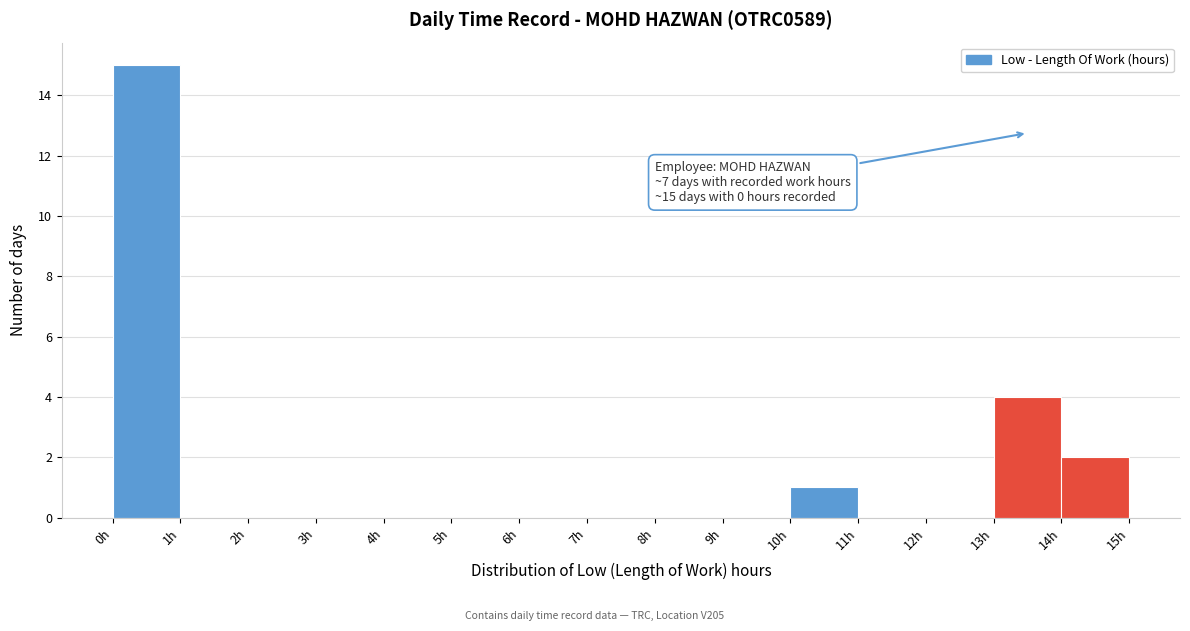

Which range on the x-axis has the tallest bar?

0 to 1